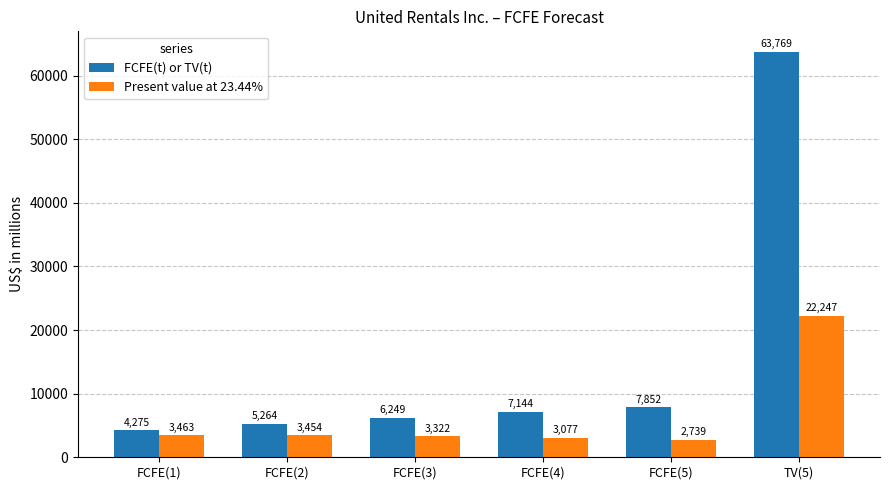

Reading right to left, list all the values displayed in this chart.

FCFE(t) or TV(t): TV(5)=63769	FCFE(5)=7852	FCFE(4)=7144	FCFE(3)=6249	FCFE(2)=5264	FCFE(1)=4275
Present value at 23.44%: TV(5)=22247	FCFE(5)=2739	FCFE(4)=3077	FCFE(3)=3322	FCFE(2)=3454	FCFE(1)=3463